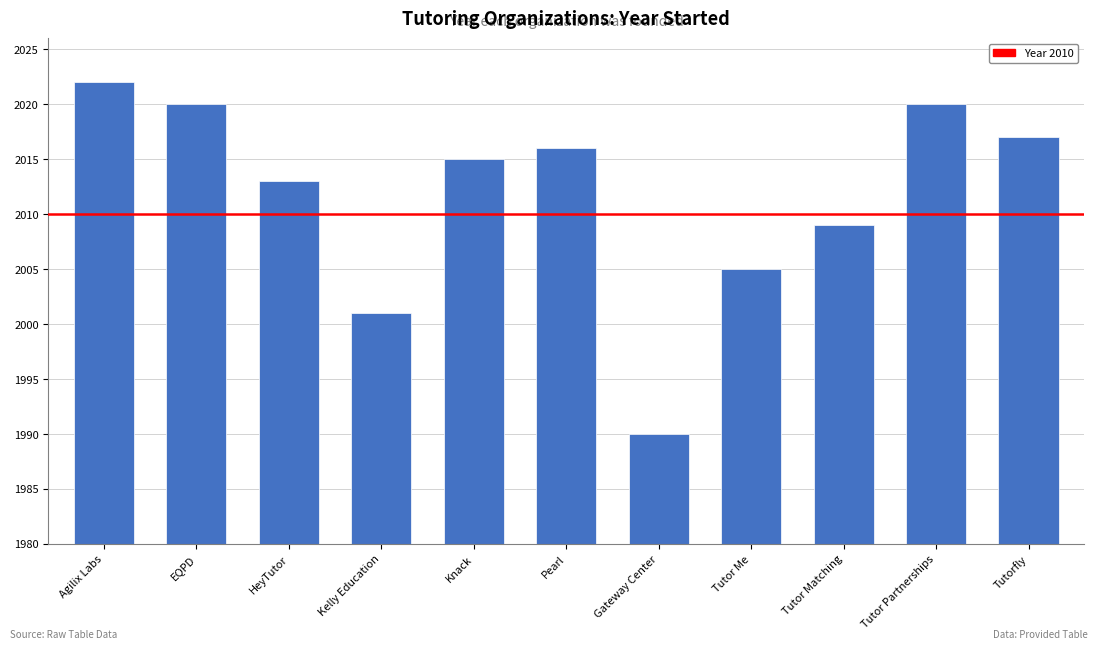

What is the difference between the values at Gateway Center and Kelly Education?

11